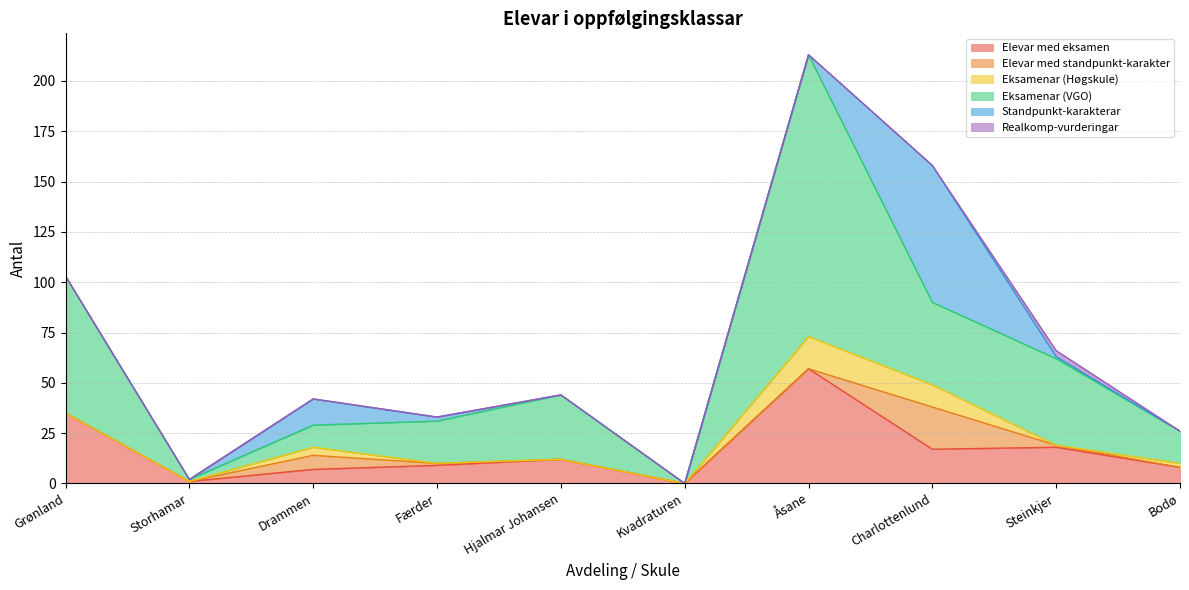

Is the value of Eksamenar (Høgskule) at Storhamar greater than the value of Eksamenar (VGO) at Bodø?

No